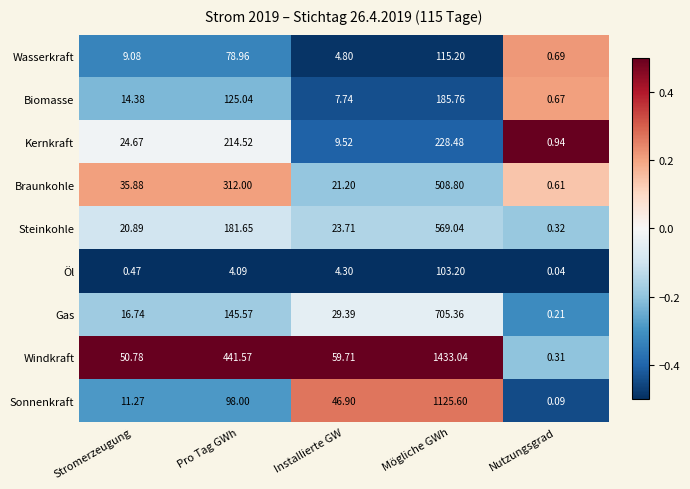

Which series has the largest range (max minus min)?

Windkraft